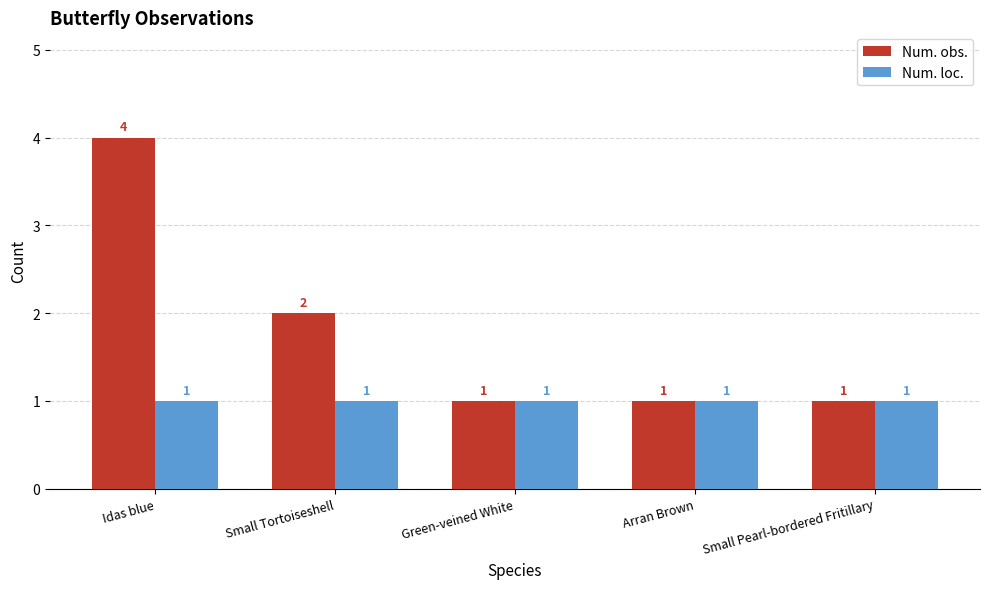

Read the Num. loc. value at Small Pearl-bordered Fritillary.

1